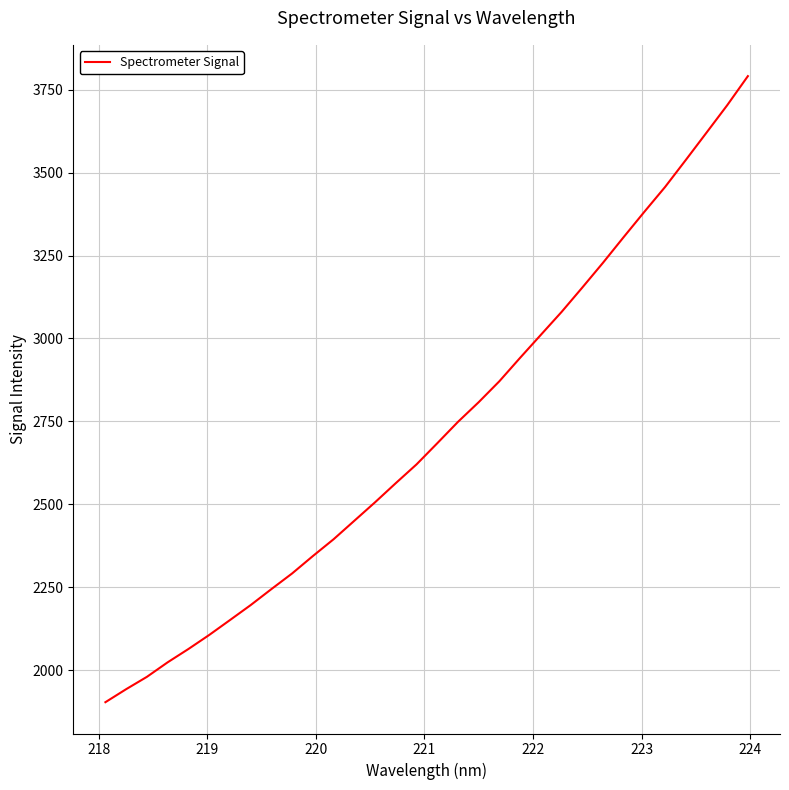

What is the maximum value shown in the chart?

3790.9